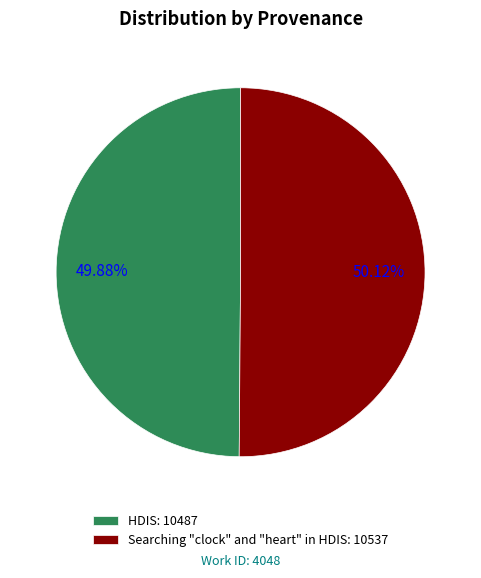

To the nearest percent, what is the average slice percentage?

50%